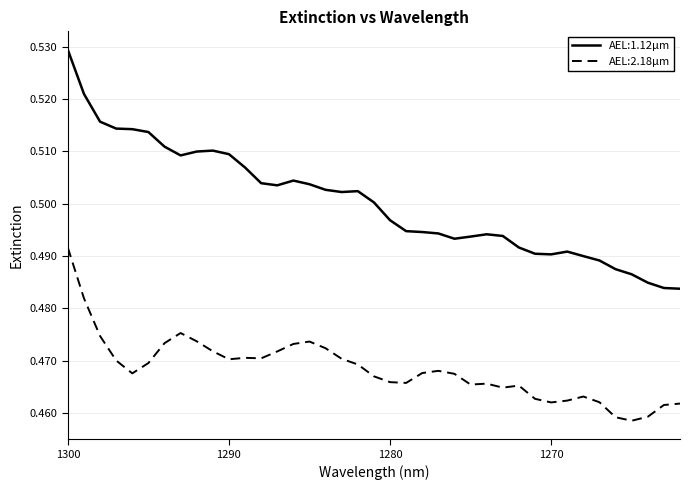

How many series are shown in this chart?

2